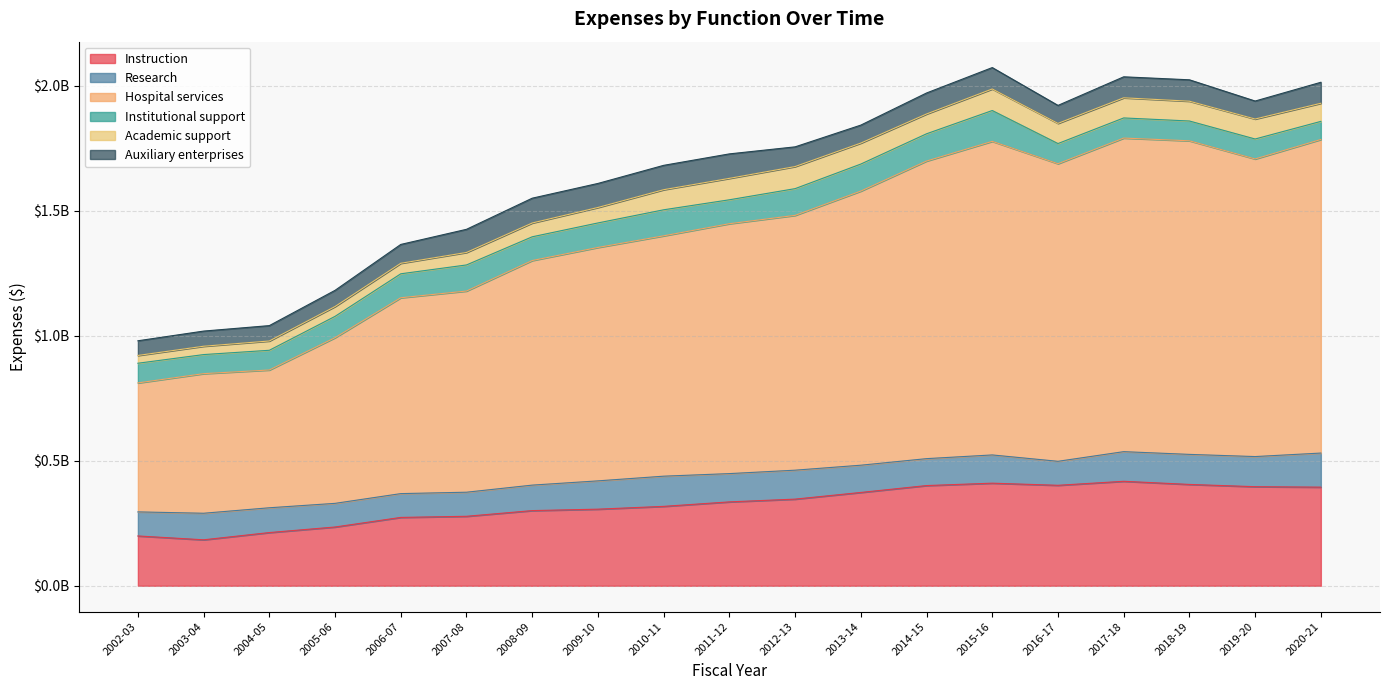

Is the value of Institutional support at 2007-08 greater than the value of Hospital services at 2020-21?

No